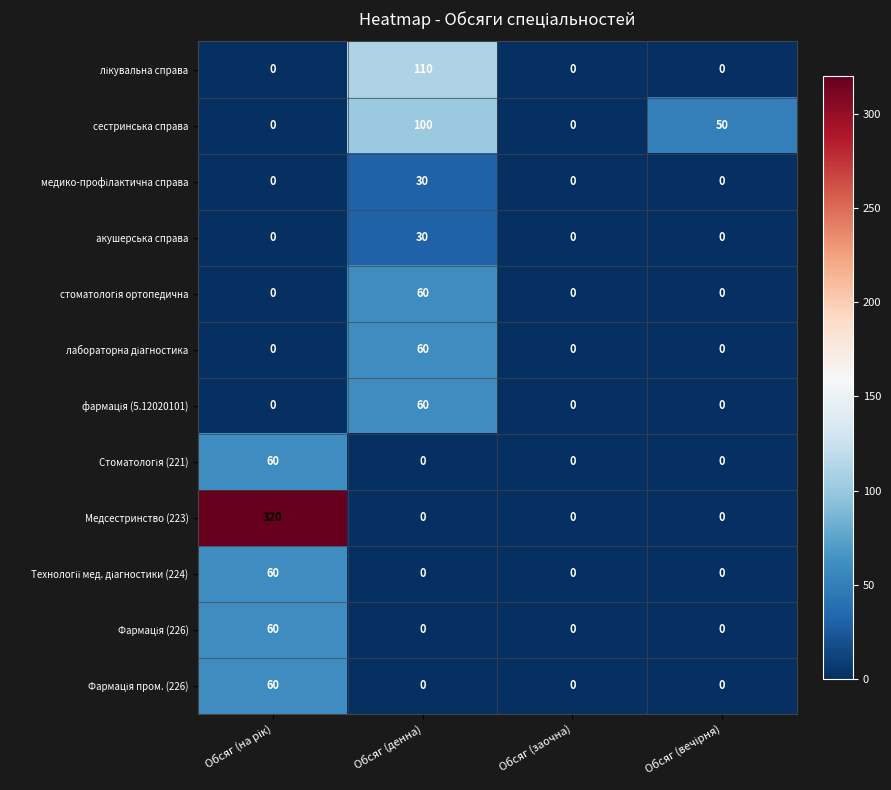

What is the maximum value shown in the chart?

320